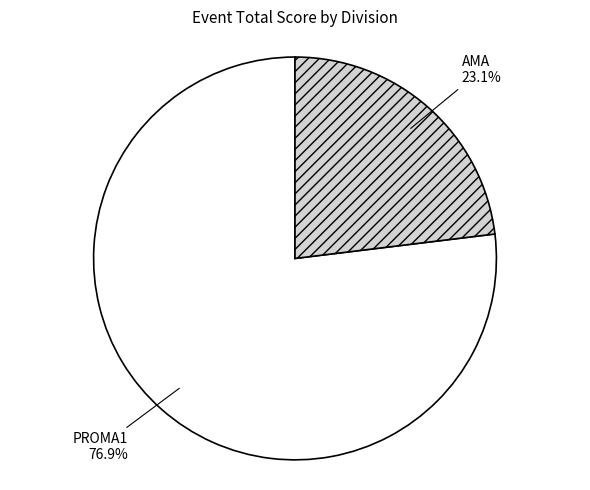

Which slice represents more than half of the pie?

PROMA1